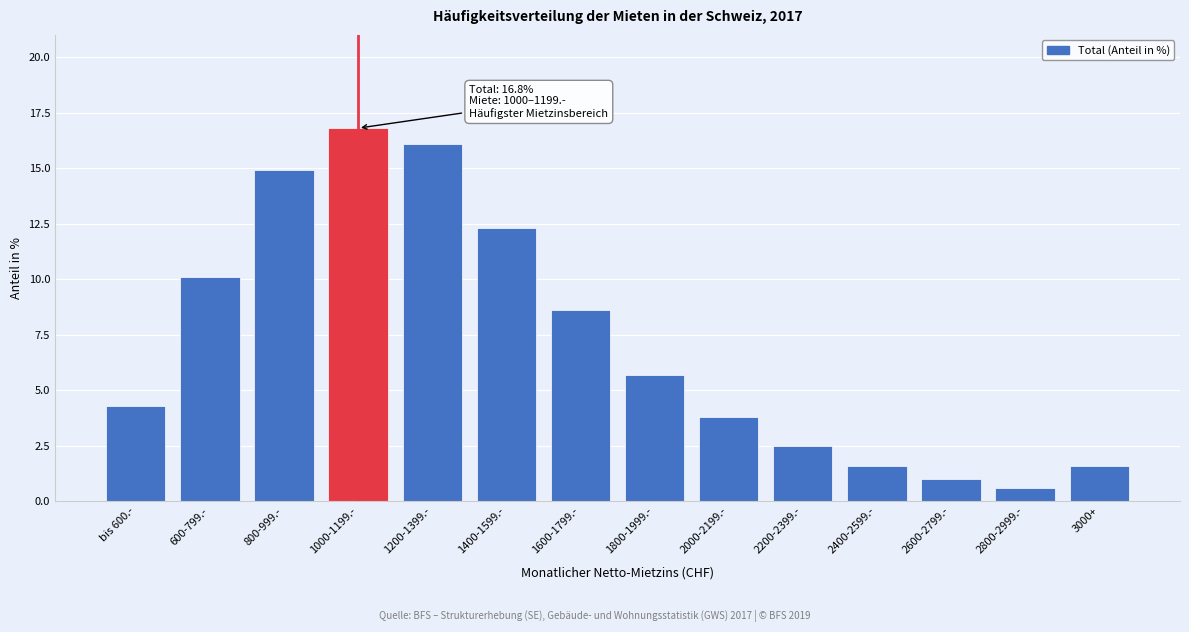

Reading left to right, transcribe all the data shown in this chart.

bis 600.-=4.3	600-799.-=10.1	800-999.-=14.9	1000-1199.-=16.8	1200-1399.-=16.1	1400-1599.-=12.3	1600-1799.-=8.6	1800-1999.-=5.7	2000-2199.-=3.8	2200-2399.-=2.5	2400-2599.-=1.6	2600-2799.-=1.0	2800-2999.-=0.6	3000+=1.6